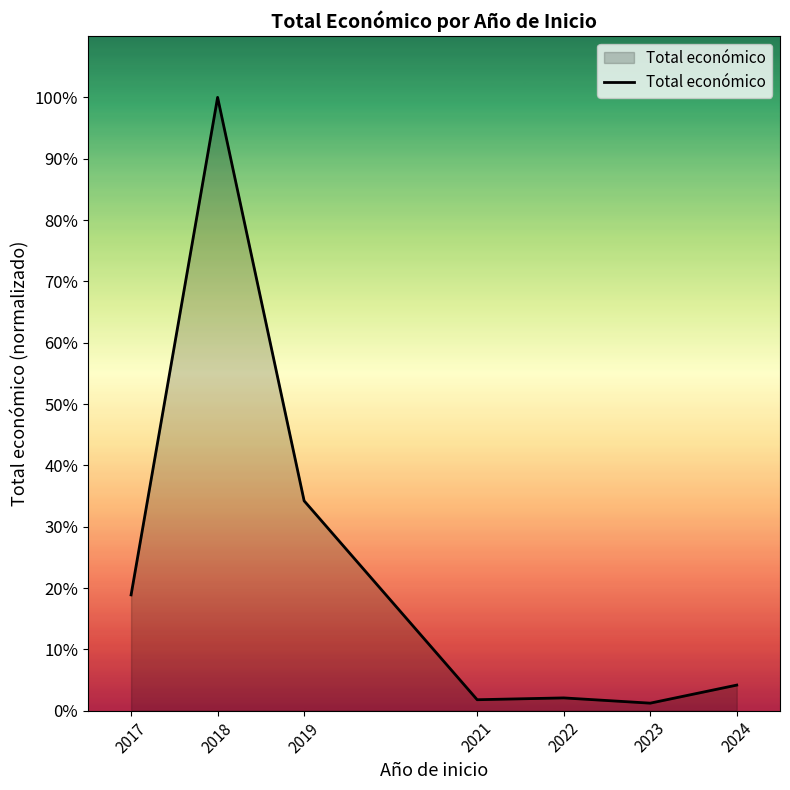

List the labels in order of value, largest first.

2018, 2019, 2017, 2024, 2022, 2021, 2023